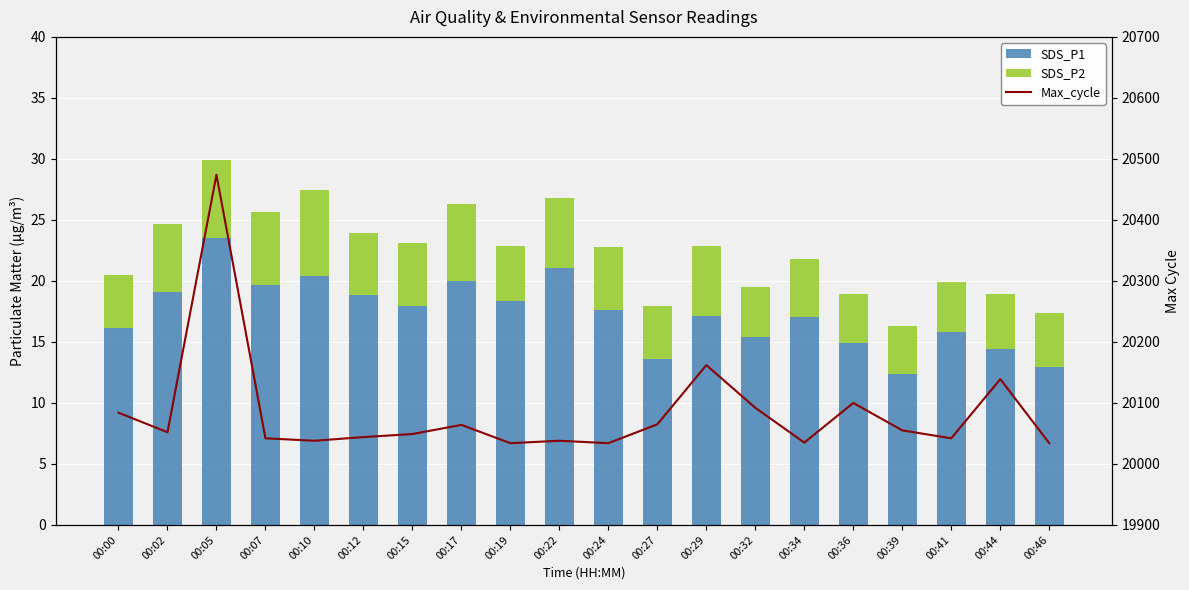

What is the difference between the maximum and minimum values in the Max_cycle series?

440.0